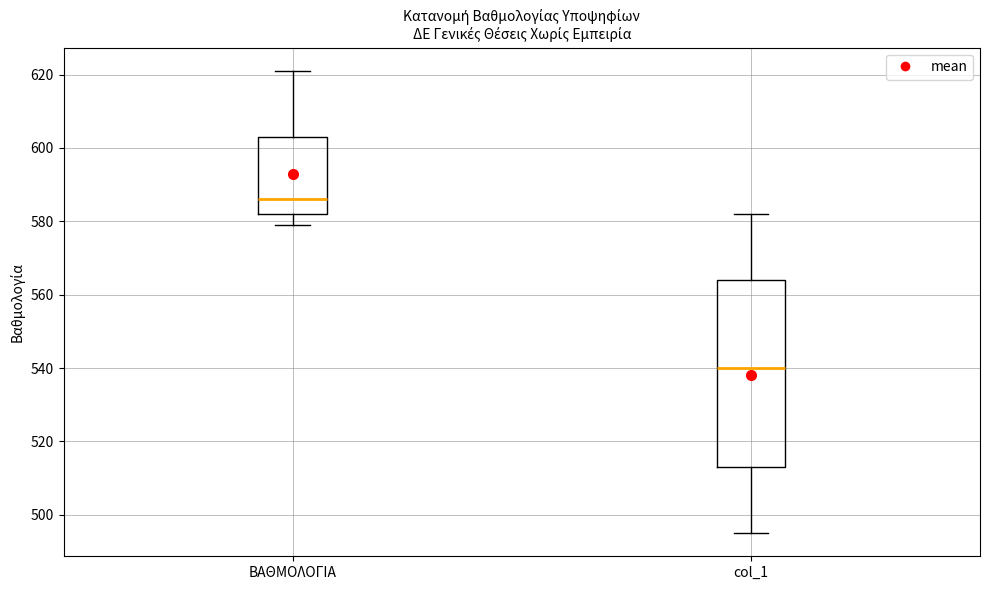

Reading left to right, transcribe this box plot: for each box, give where its median line is, the range the box spans, and where its two whiskers end, as read against the y-axis. The values are not printed on the chart, so give them approximately, as read against the axis.

ΒΑΘΜΟΛΟΓΙΑ: median 586, box 582 to 604, whiskers 580 to 622
col_1: median 540, box 514 to 564, whiskers 496 to 582